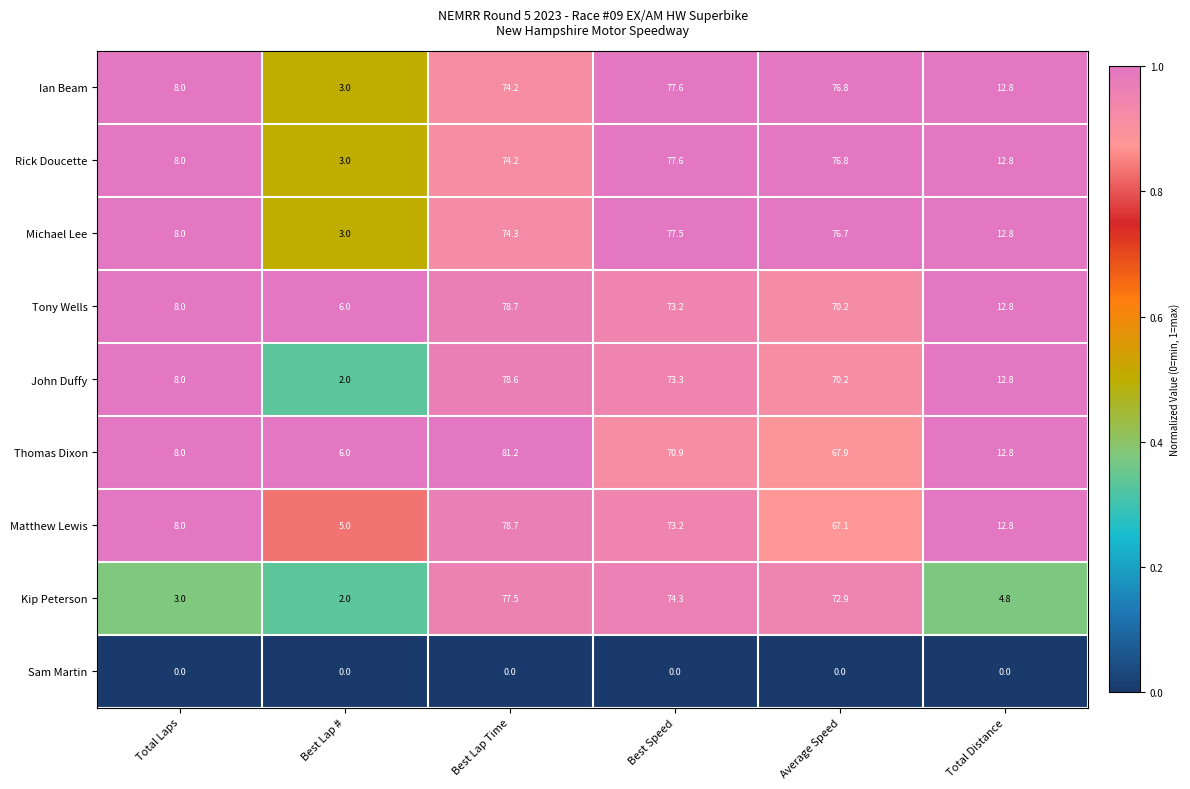

The Ian Beam series shows 20.0 at Total Distance. True or false?

False